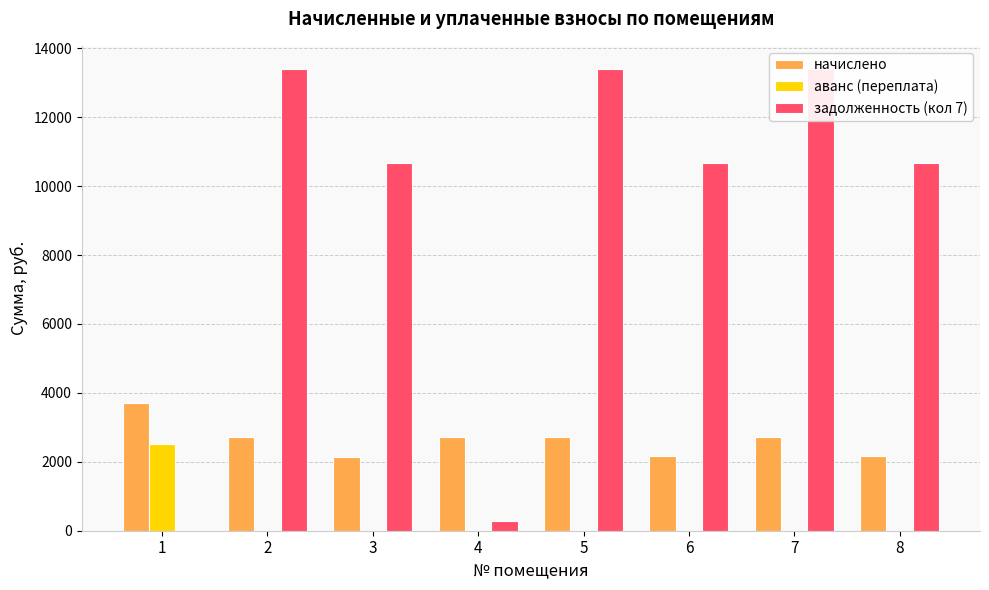

What is the total value across all series at 3?

12811.6